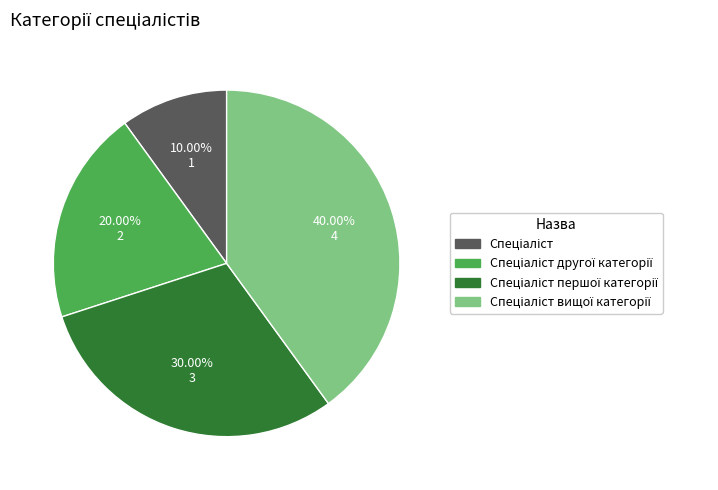

Does any single category account for the majority?

No